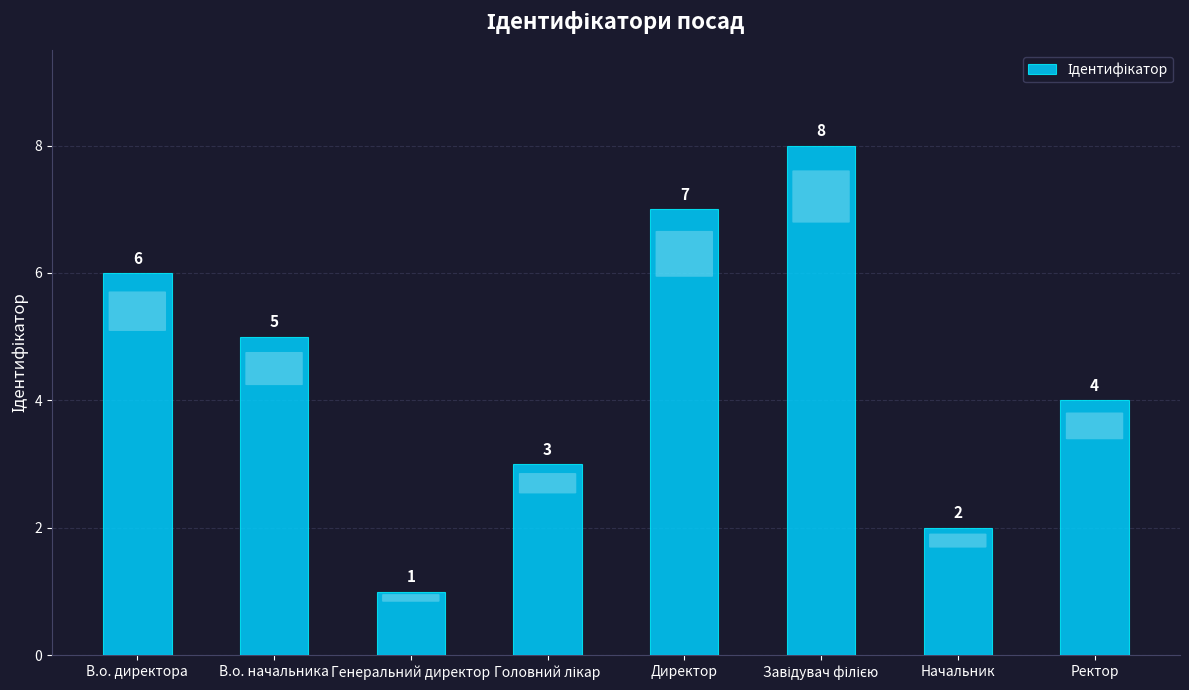

Reading left to right, what are all the values shown in this chart?

6	5	1	3	7	8	2	4